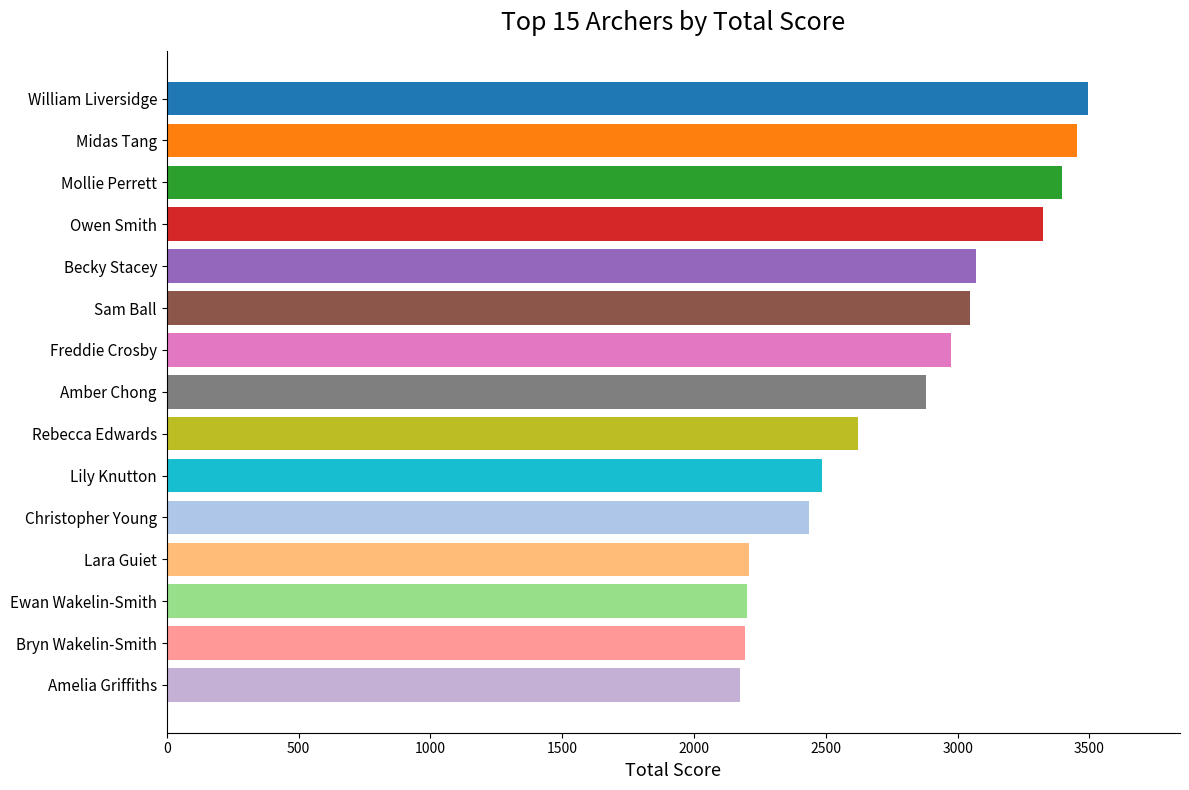

What is the sum of all values?

41960